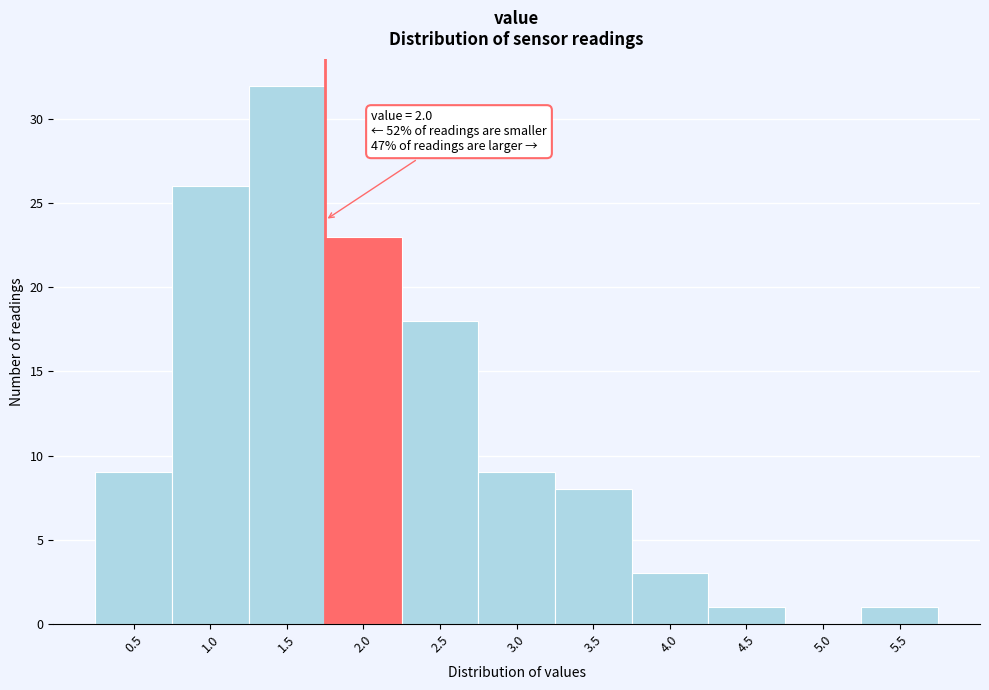

Reading left to right, list all the values displayed in this chart.

0.5=9	1.0=26	1.5=32	2.0=23	2.5=18	3.0=9	3.5=8	4.0=3	4.5=1	5.0=0	5.5=1